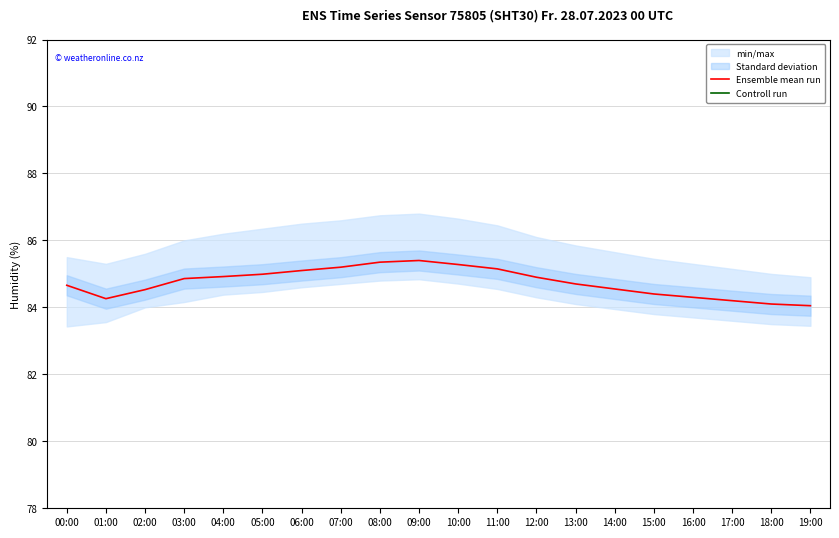

At which category does the chart reach its peak across all series?

09:00